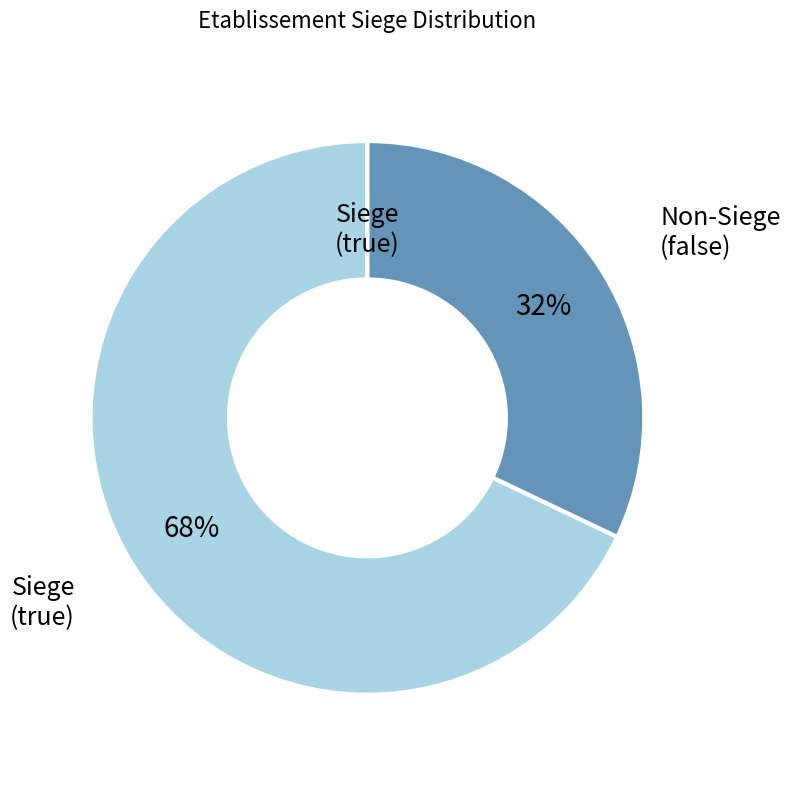

Is there a majority slice in this chart?

Yes